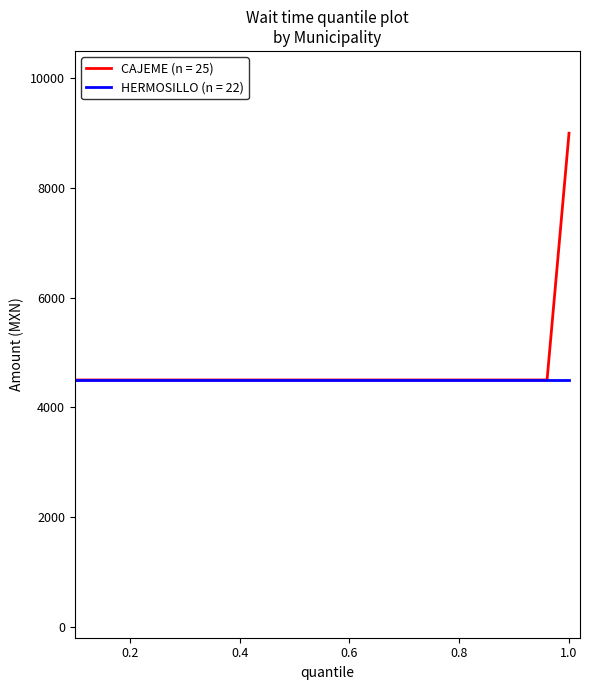

The chart shows a value of 6599 at 1.2. True or false?

False